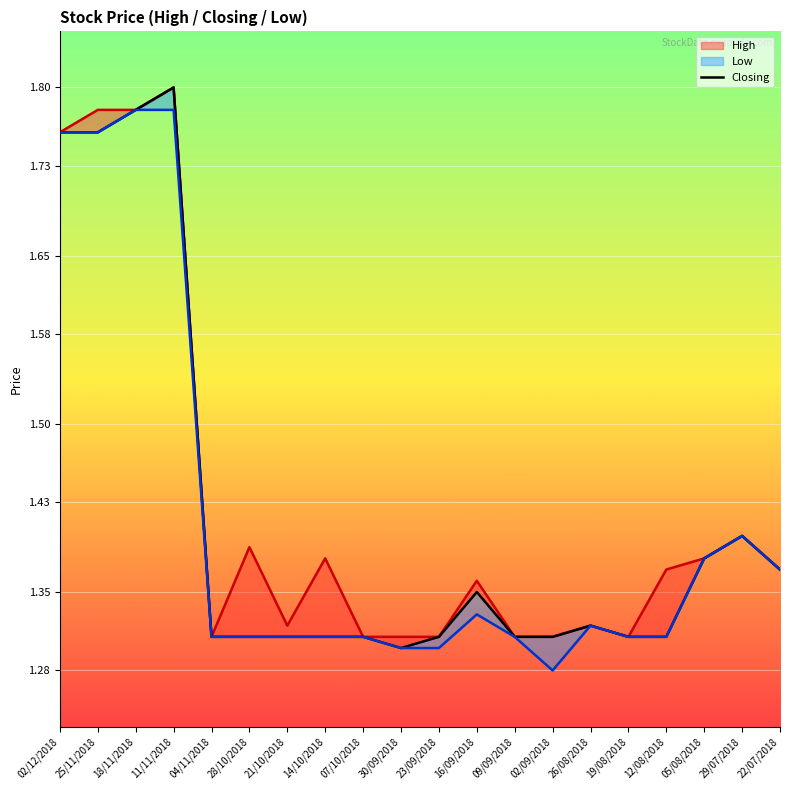

Which has a higher value, 16/09/2018 or 02/09/2018?

16/09/2018